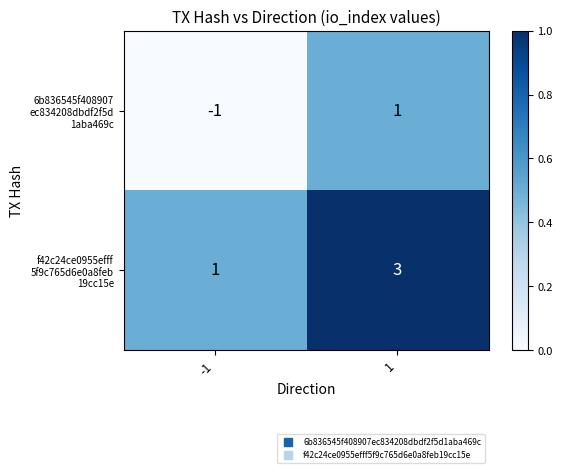

What is the maximum value shown in the chart?

3